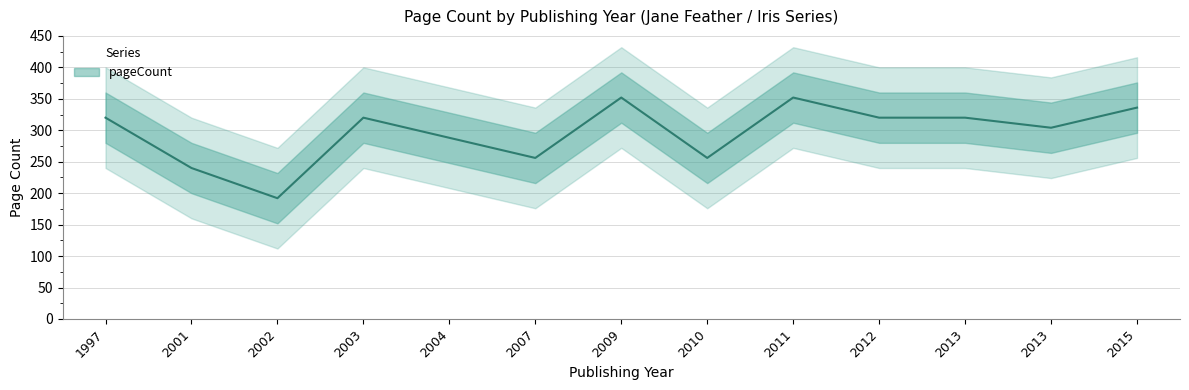

Rank the categories by value from lowest to highest.

2002, 2001, 2007, 2010, 2004, 2013, 1997, 2003, 2012, 2013, 2015, 2009, 2011